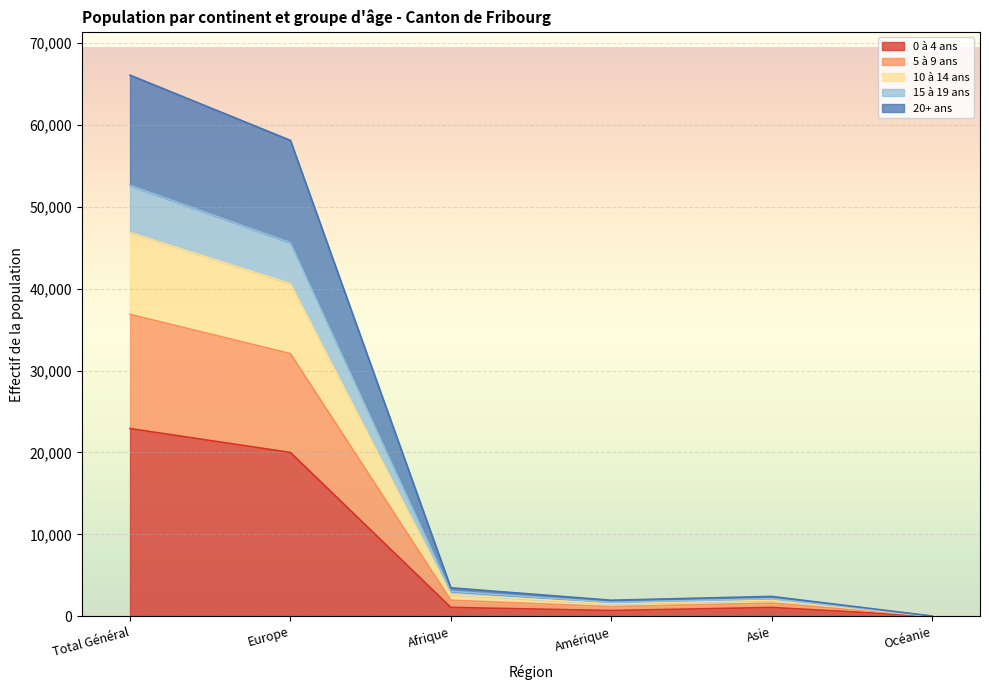

At which category is the sum across all series the highest?

Total Général